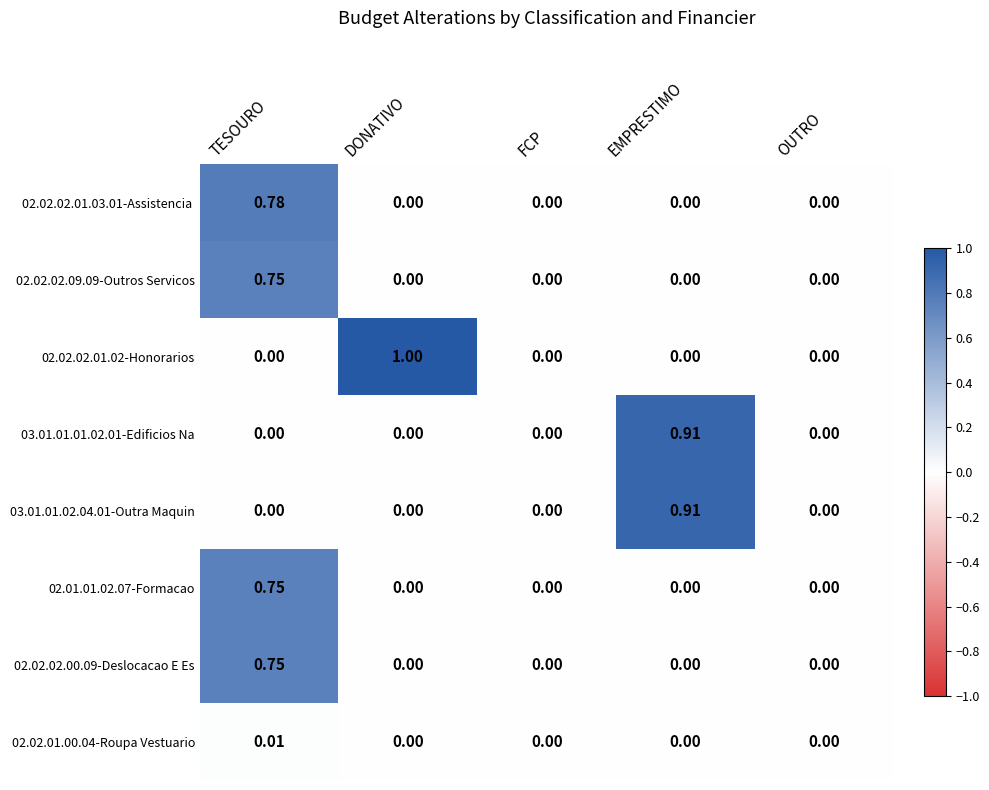

At which category is the sum across all series the highest?

TESOURO